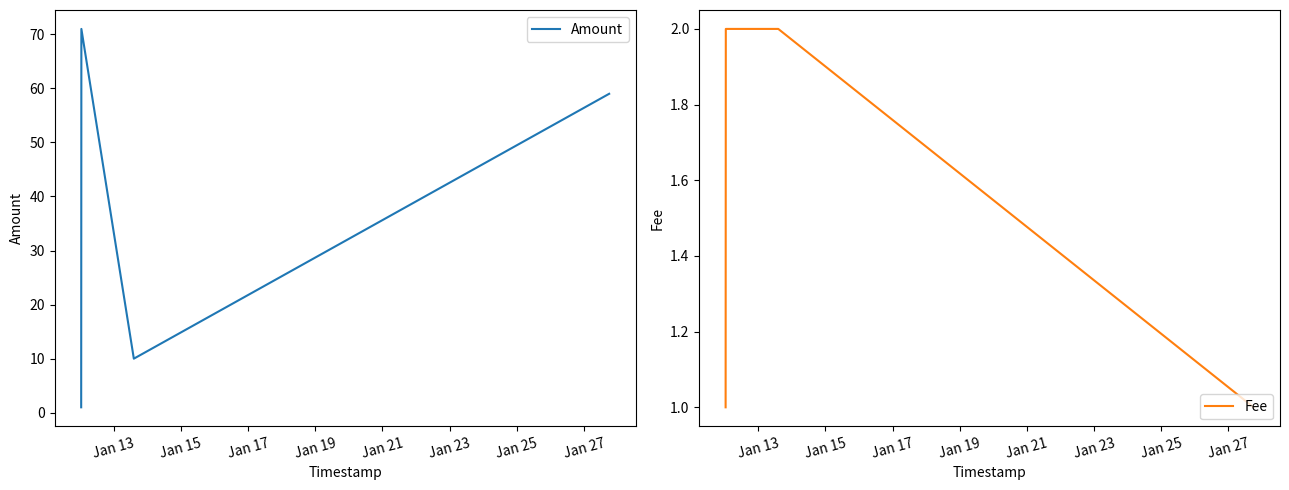

True or false: Fee and Amount cross at least once.

False